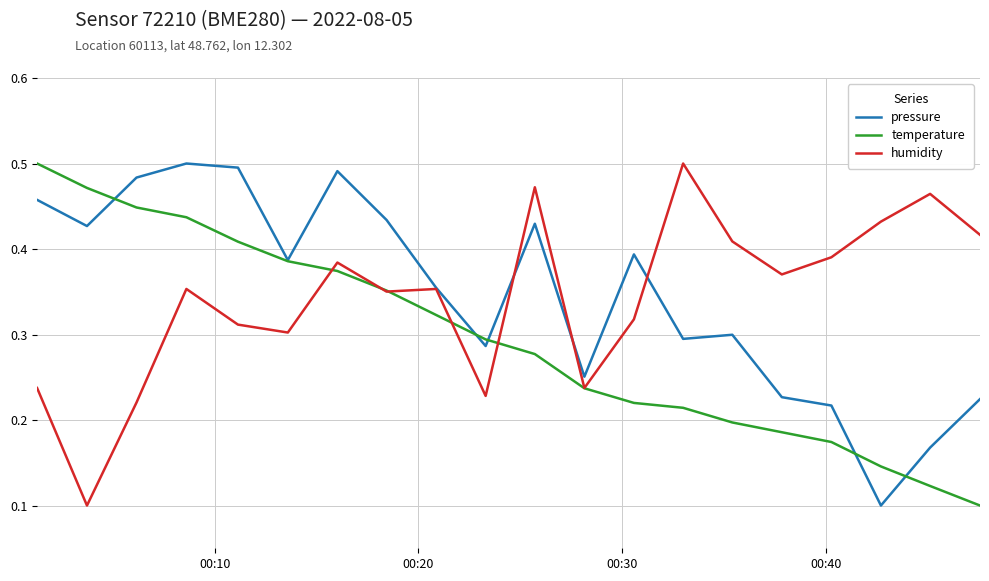

Is this an area chart (filled region under the line)?

No